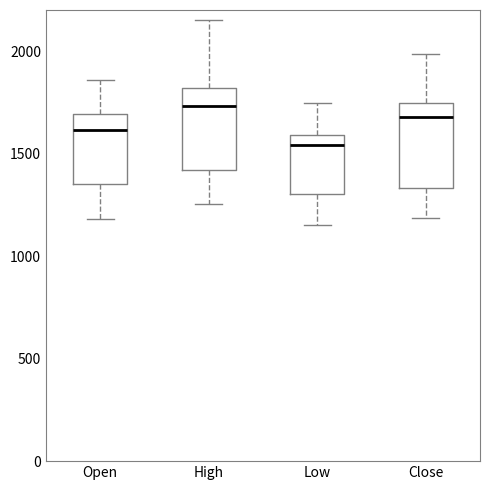

Which box's median line is the lowest?

Low